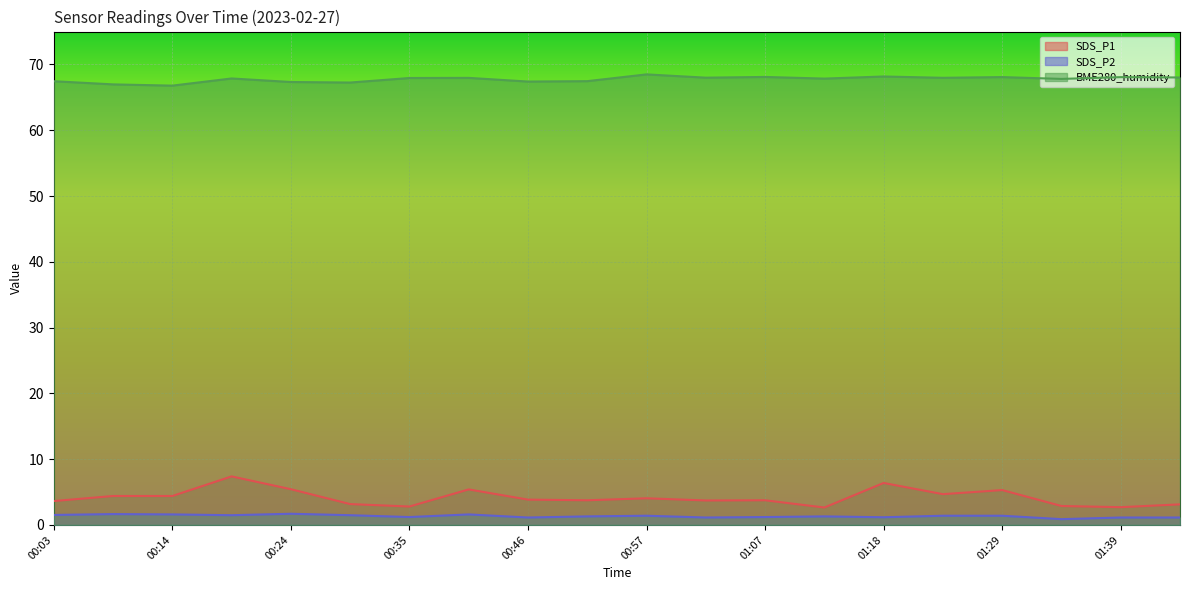

Where is SDS_P1 nearest to the value 5?

01:29